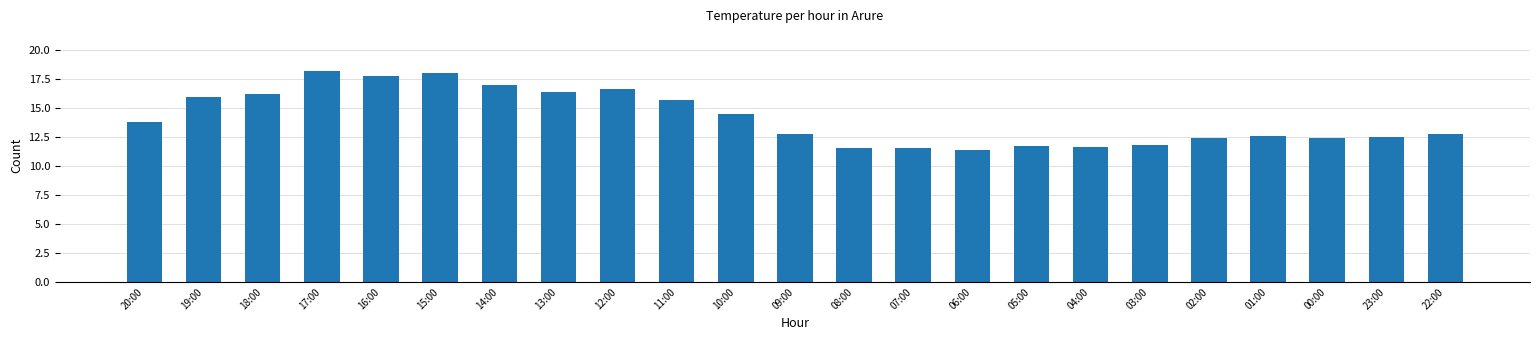

What is the ratio of the value at 07:00 to the value at 22:00?

0.9